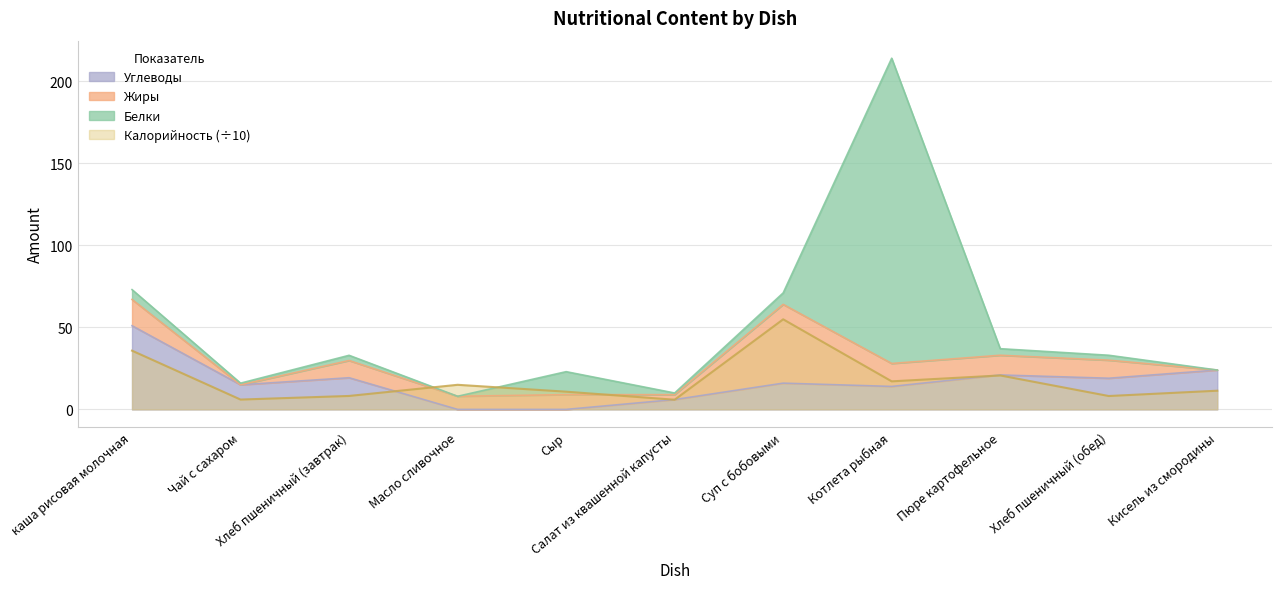

The Калорийность series shows 34.3 at Суп с бобовыми. True or false?

False